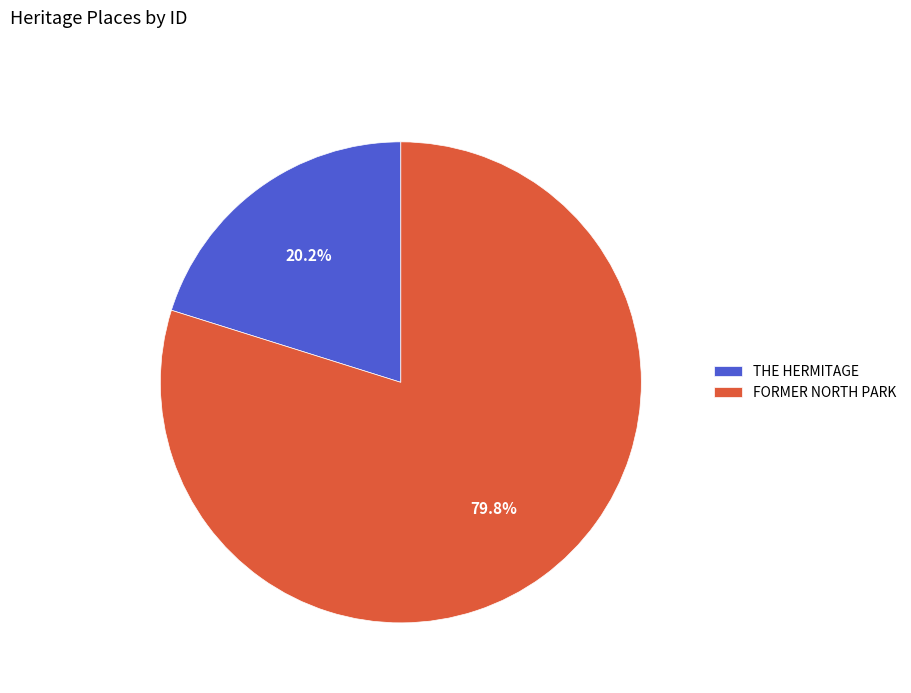

Is there a majority slice in this chart?

Yes